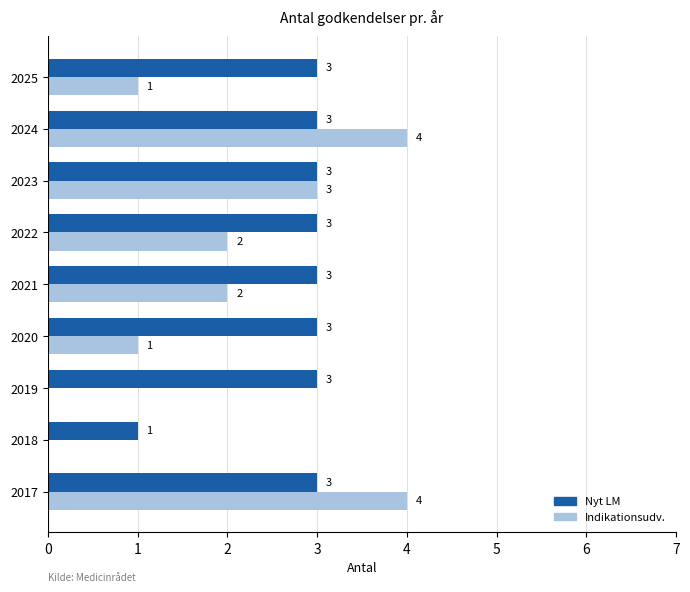

What is the sum of all Indikationsudv. values?

17